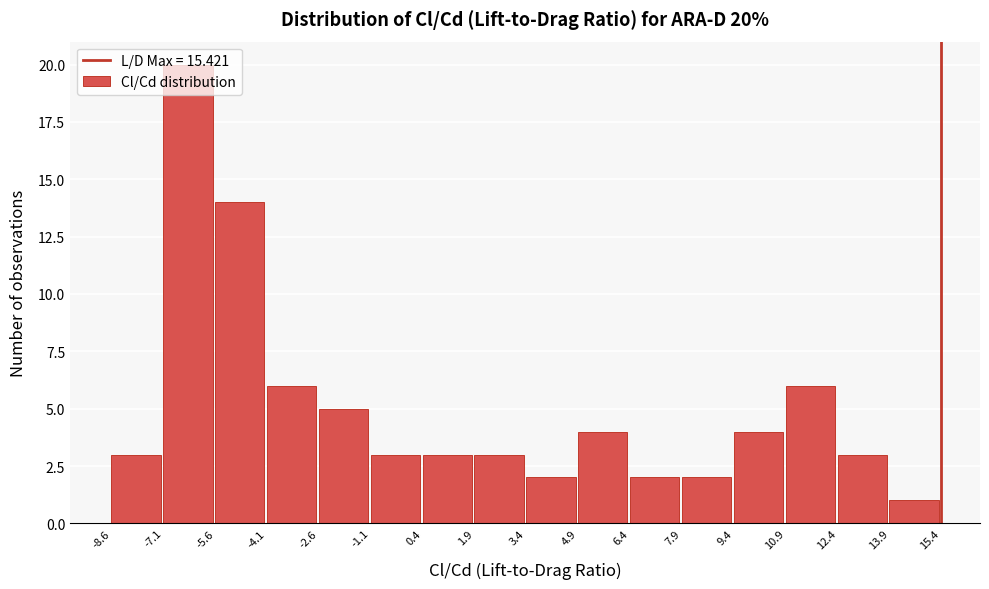

Which range on the x-axis has the tallest bar?

-7.1 to -5.6